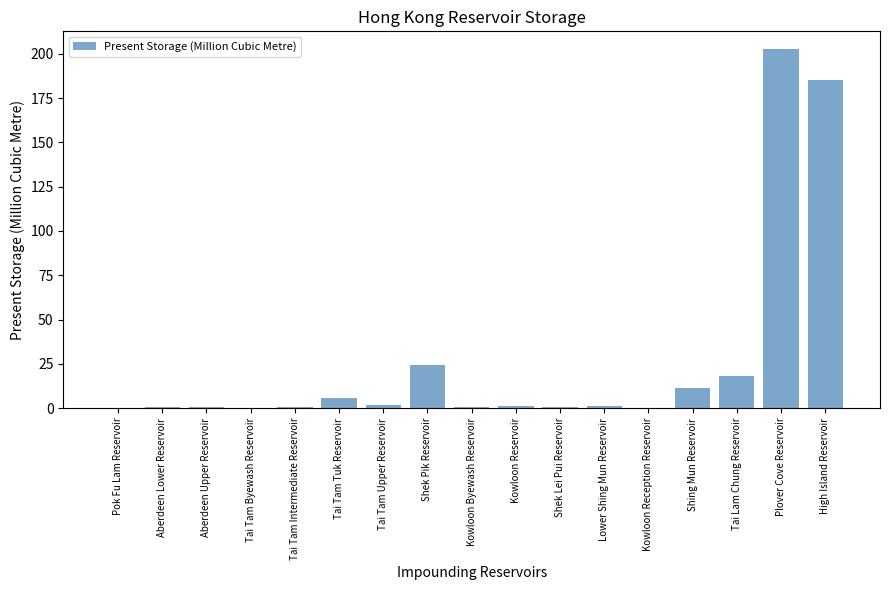

Where is the data nearest to the value 101?

Shek Pik Reservoir